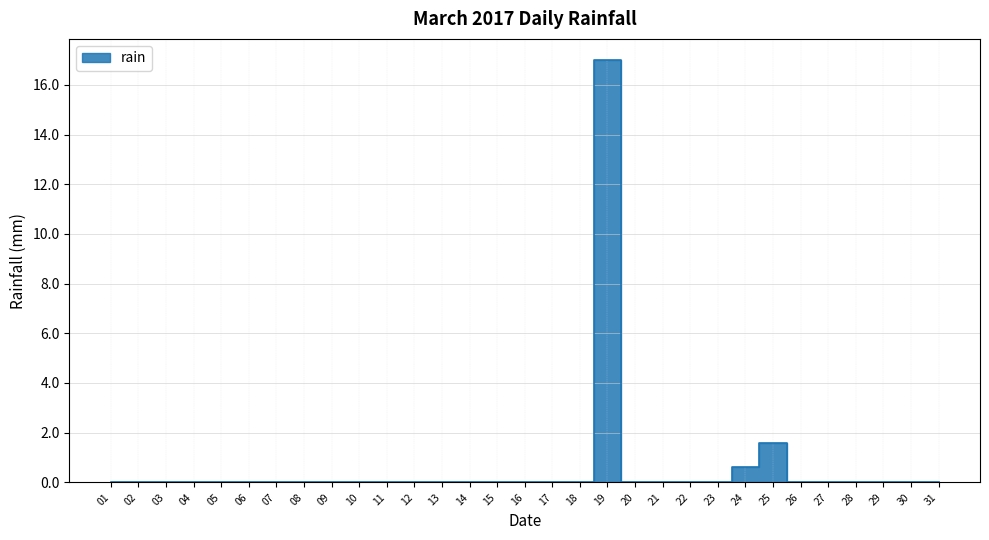

List the labels in order of value, smallest first.

01, 02, 03, 04, 05, 06, 07, 08, 09, 10, 11, 12, 13, 14, 15, 16, 17, 18, 20, 21, 22, 23, 26, 27, 28, 29, 30, 31, 24, 25, 19